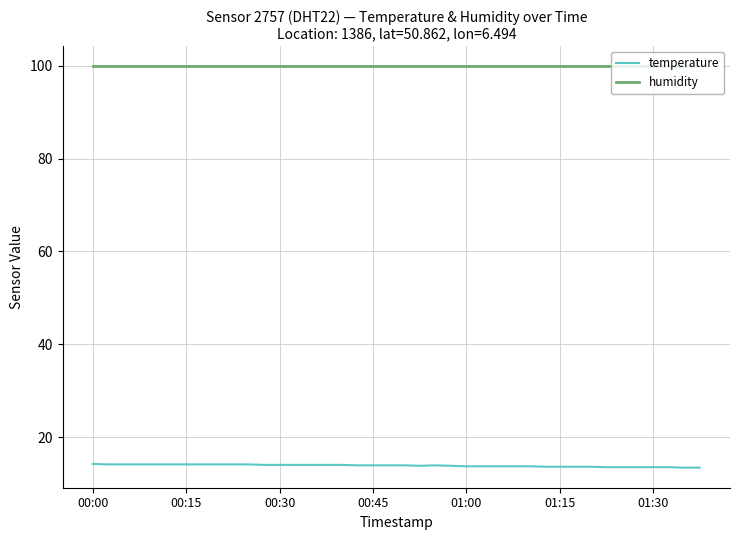

List the series in order of their overall mean, highest first.

humidity, temperature